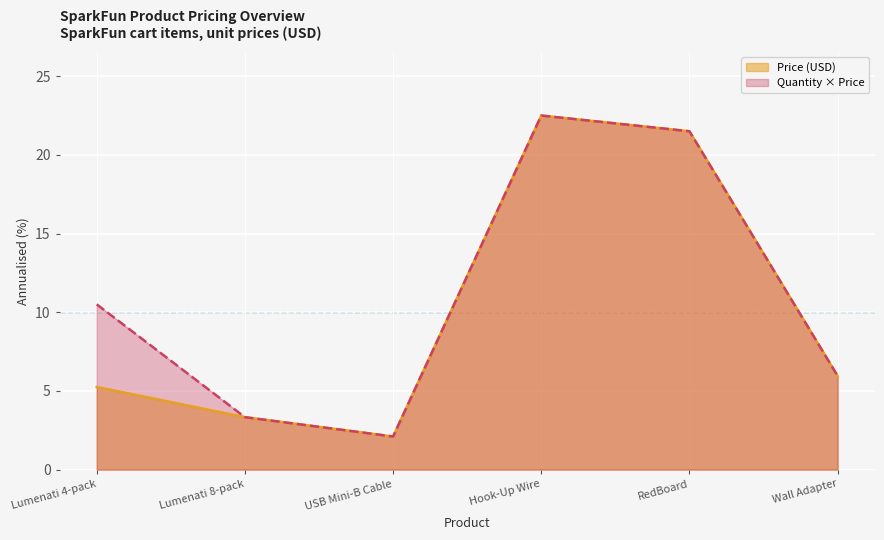

Count the number of categories in the chart.

6